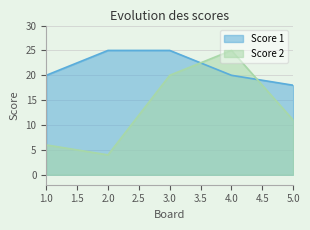

What is the sum of all Score 2 values?

66